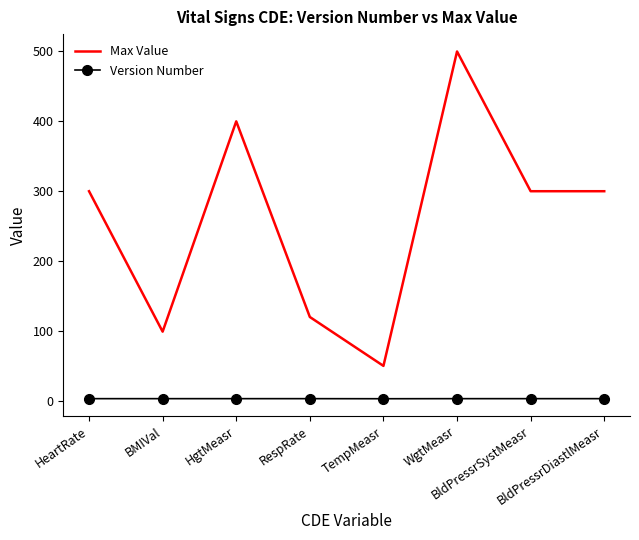

What are all the series names shown in the legend?

Max Value, Version Number